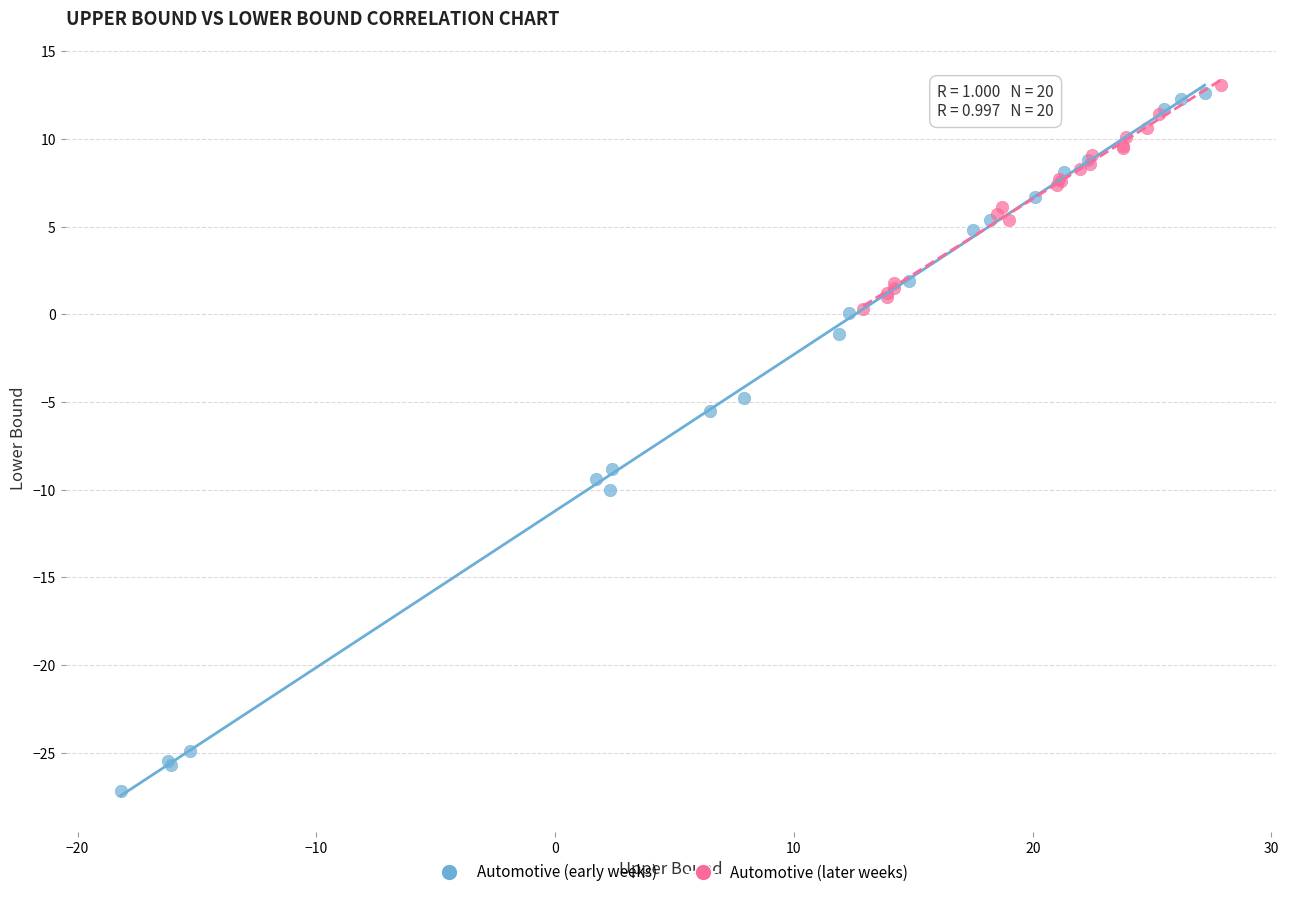

Which series contains the lowest Y value?

Automotive (early weeks)